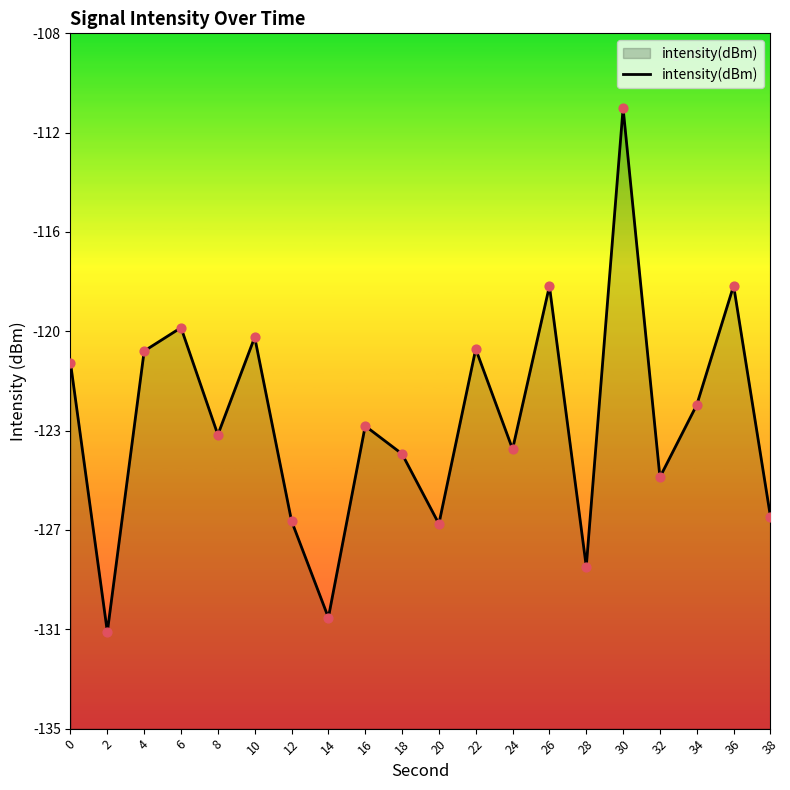

What is the change in value from 8 to 10?

+3.8